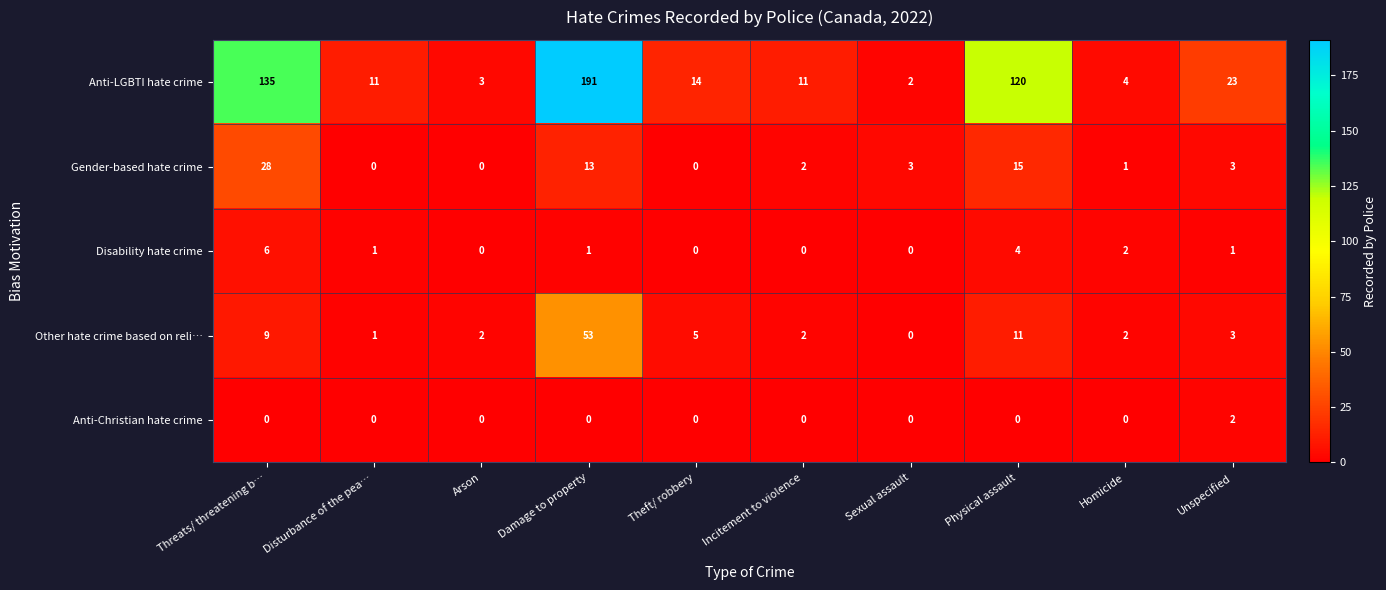

What is the spread (max minus min) of values at Theft/ robbery?

14